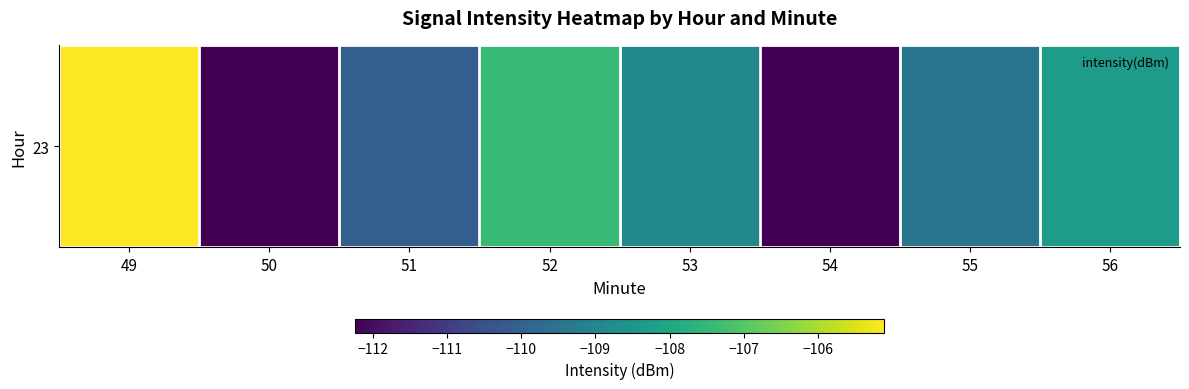

How many values exceed -108?

2